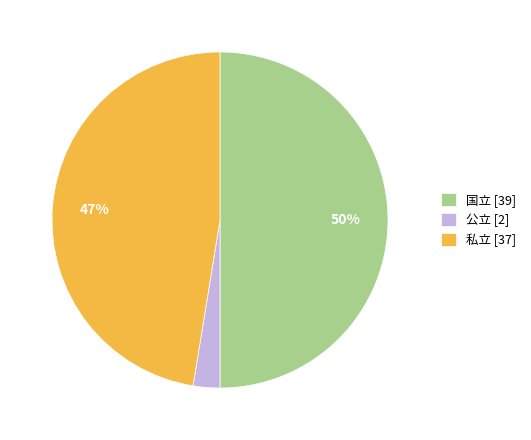

Rank the categories by value from lowest to highest.

公立, 私立, 国立